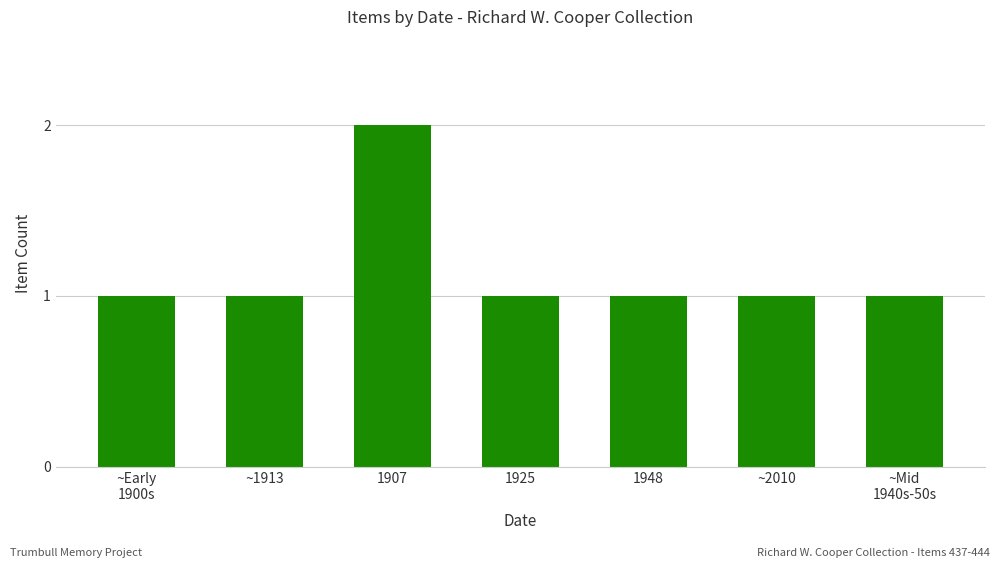

Which label corresponds to the largest value in the chart?

1907